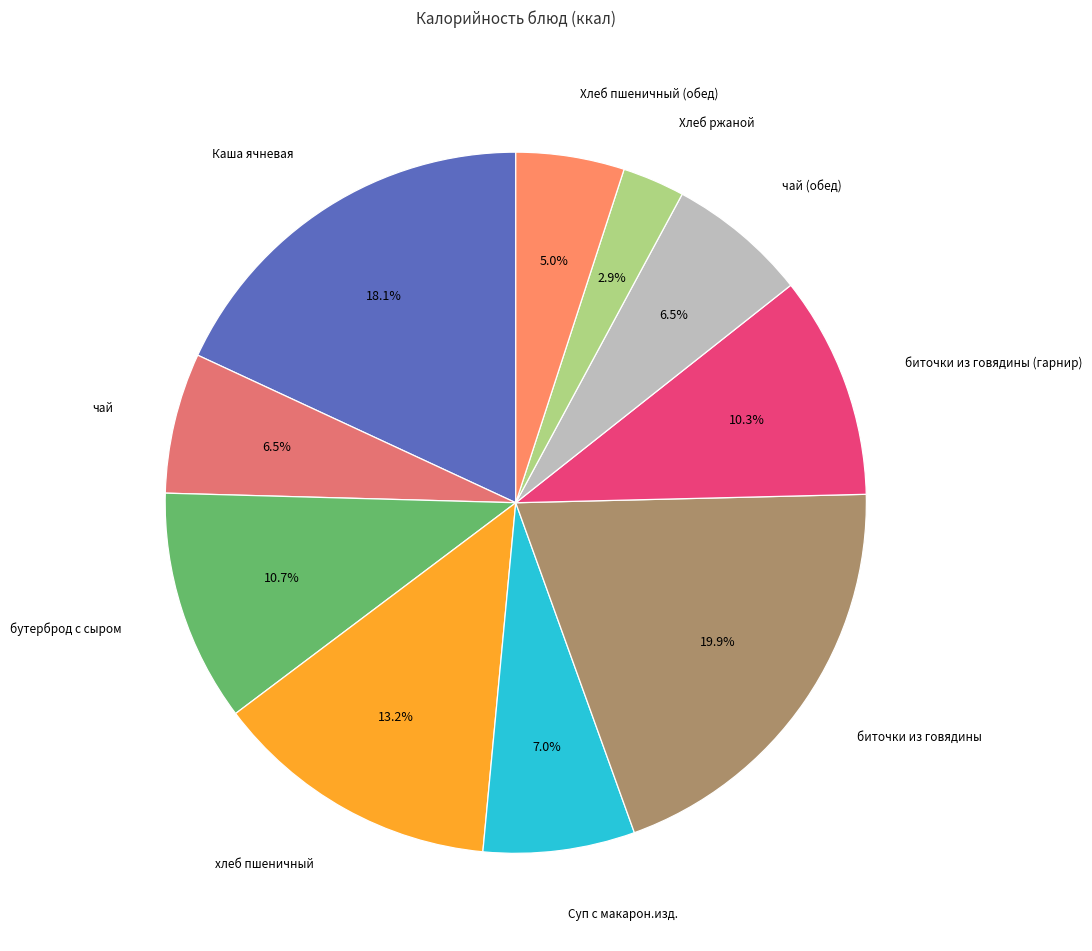

To the nearest percent, what is the difference between the largest and smallest slice percentages?

17%